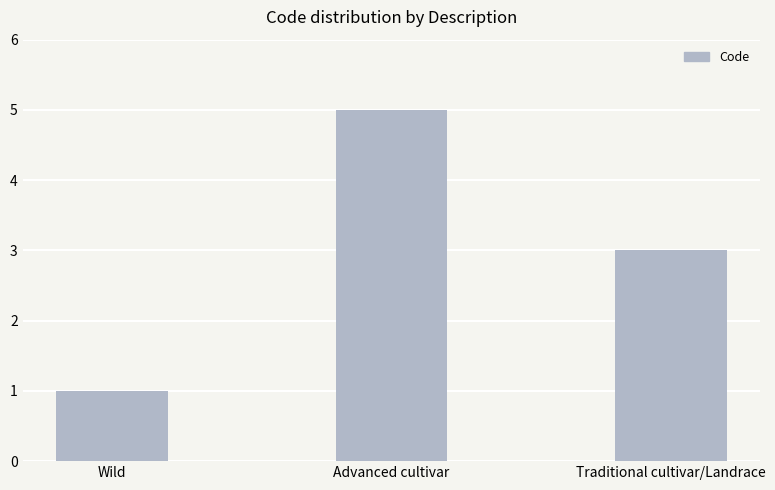

Which category has the lowest value across all series?

Wild